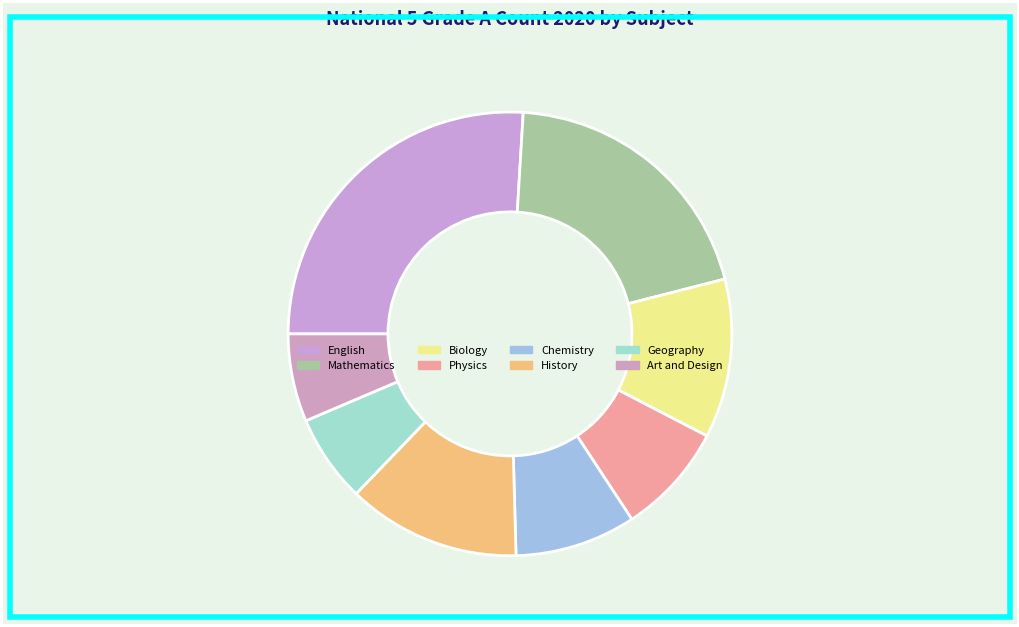

To the nearest percent, what is the difference between the English and Mathematics slice percentages?

6%